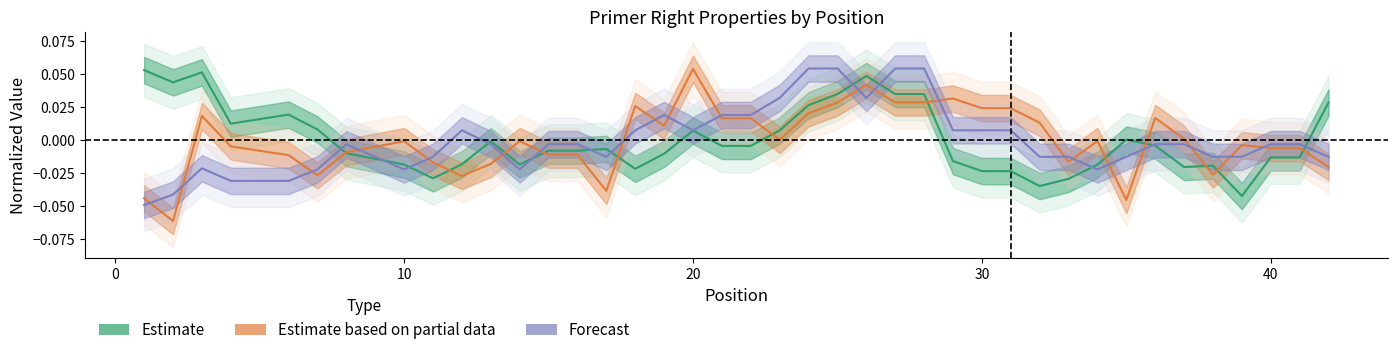

True or false: Estimate based on partial data has more than 1 interior local peaks.

True